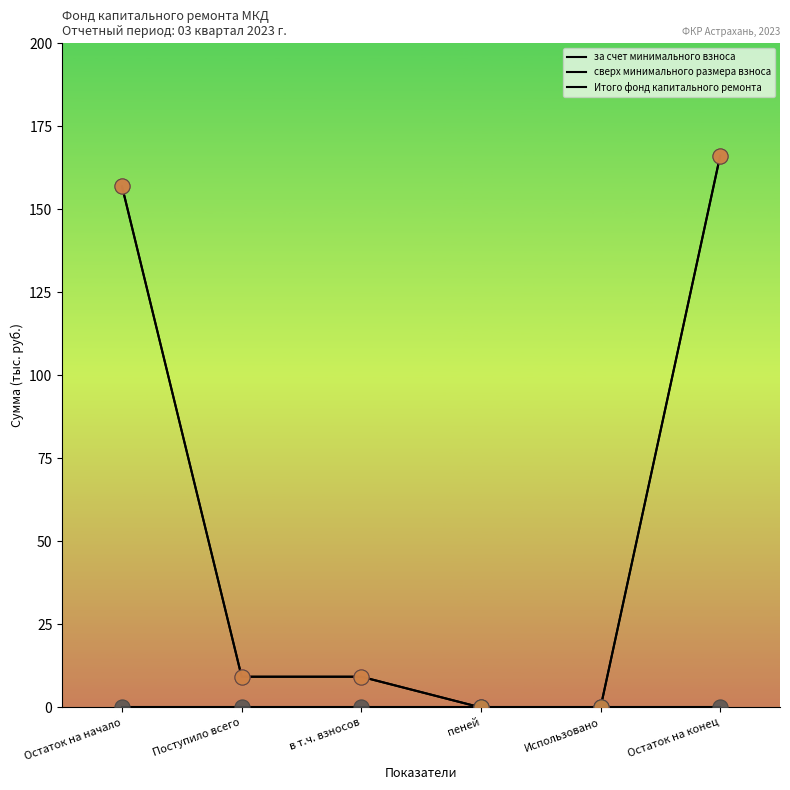

What is the total value across all series at Поступило всего?

18.5